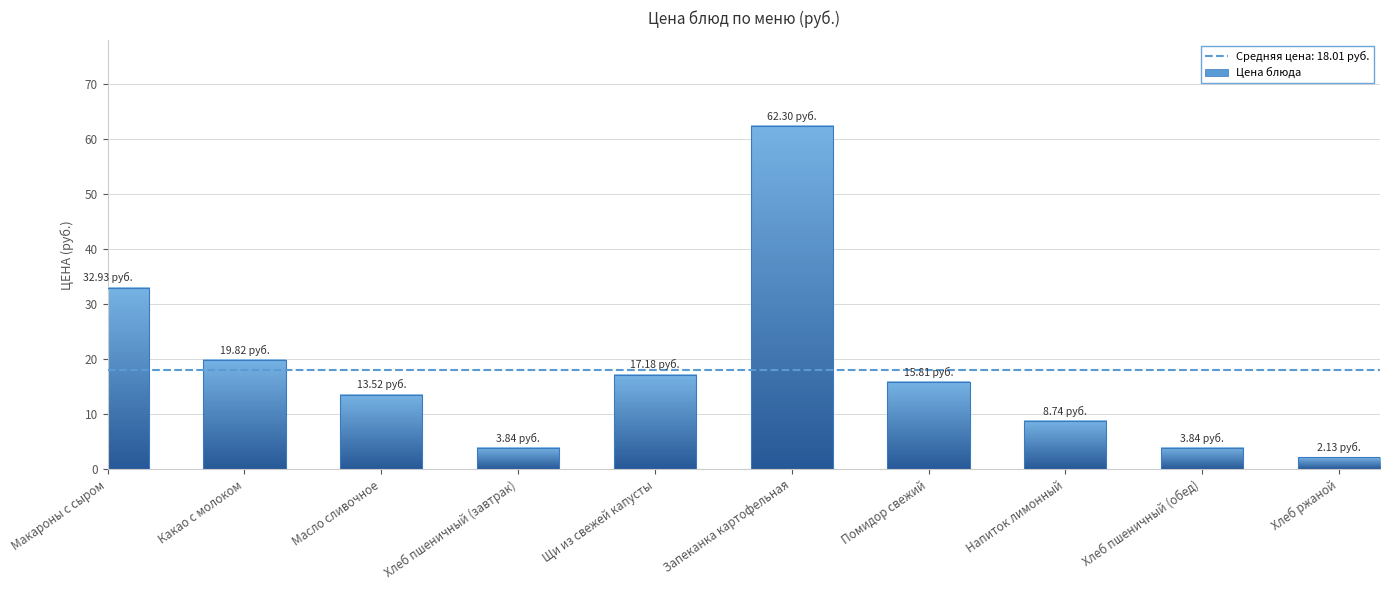

Reading left to right, what are all the values shown in this chart?

32.9	19.8	13.5	3.8	17.2	62.3	15.8	8.7	3.8	2.1